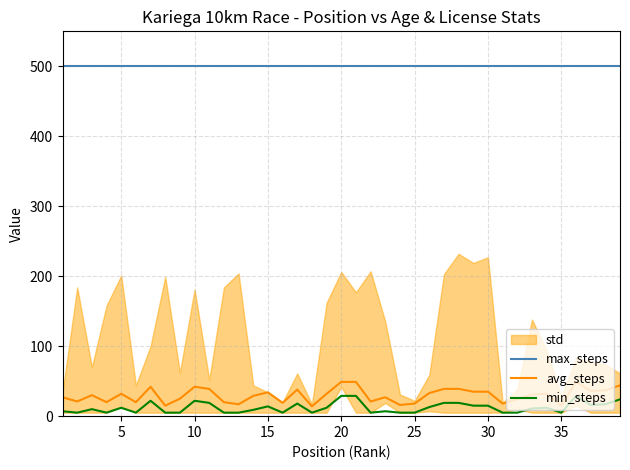

True or false: max_steps and avg_steps cross at least once.

False